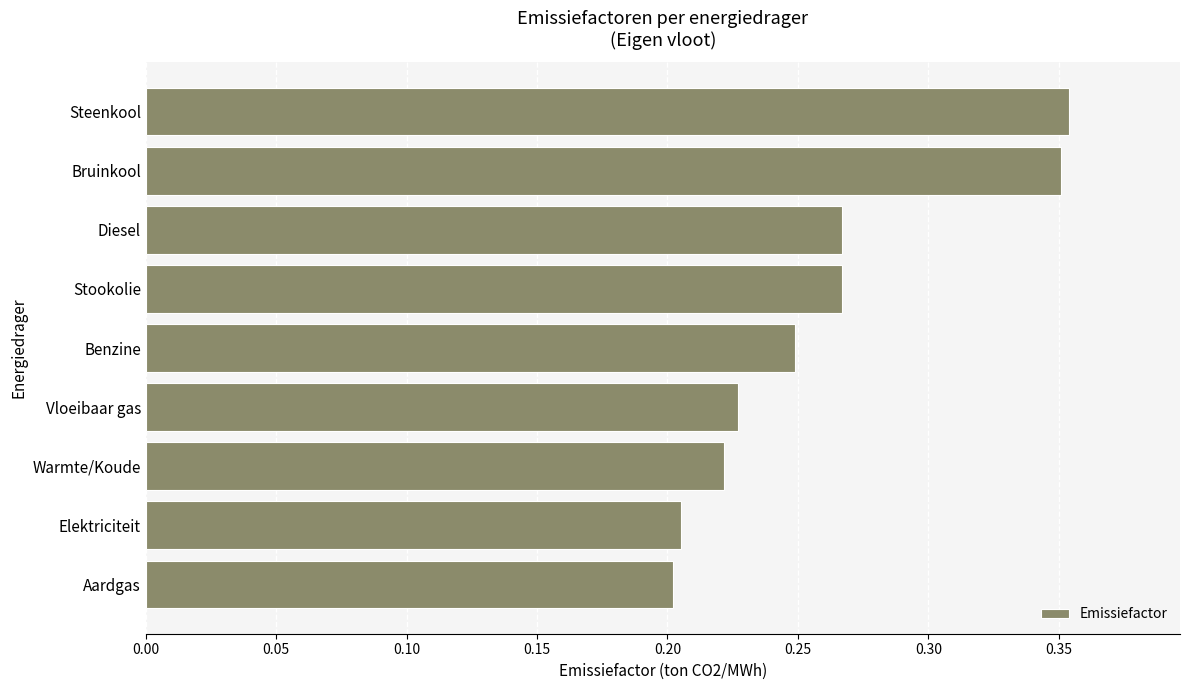

The value at Bruinkool is 0.2. True or false?

False